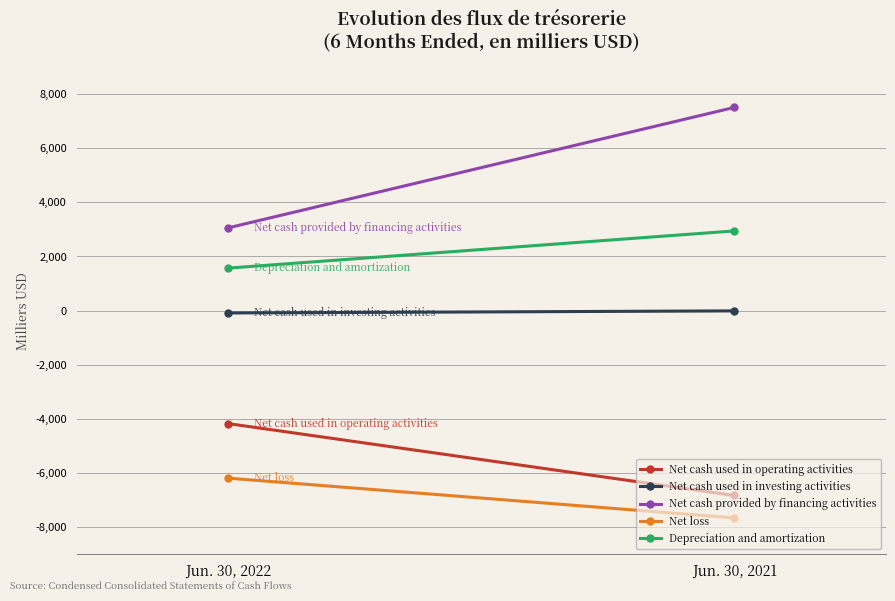

The Net cash used in investing activities series shows -9 at Jun. 30, 2021. True or false?

True